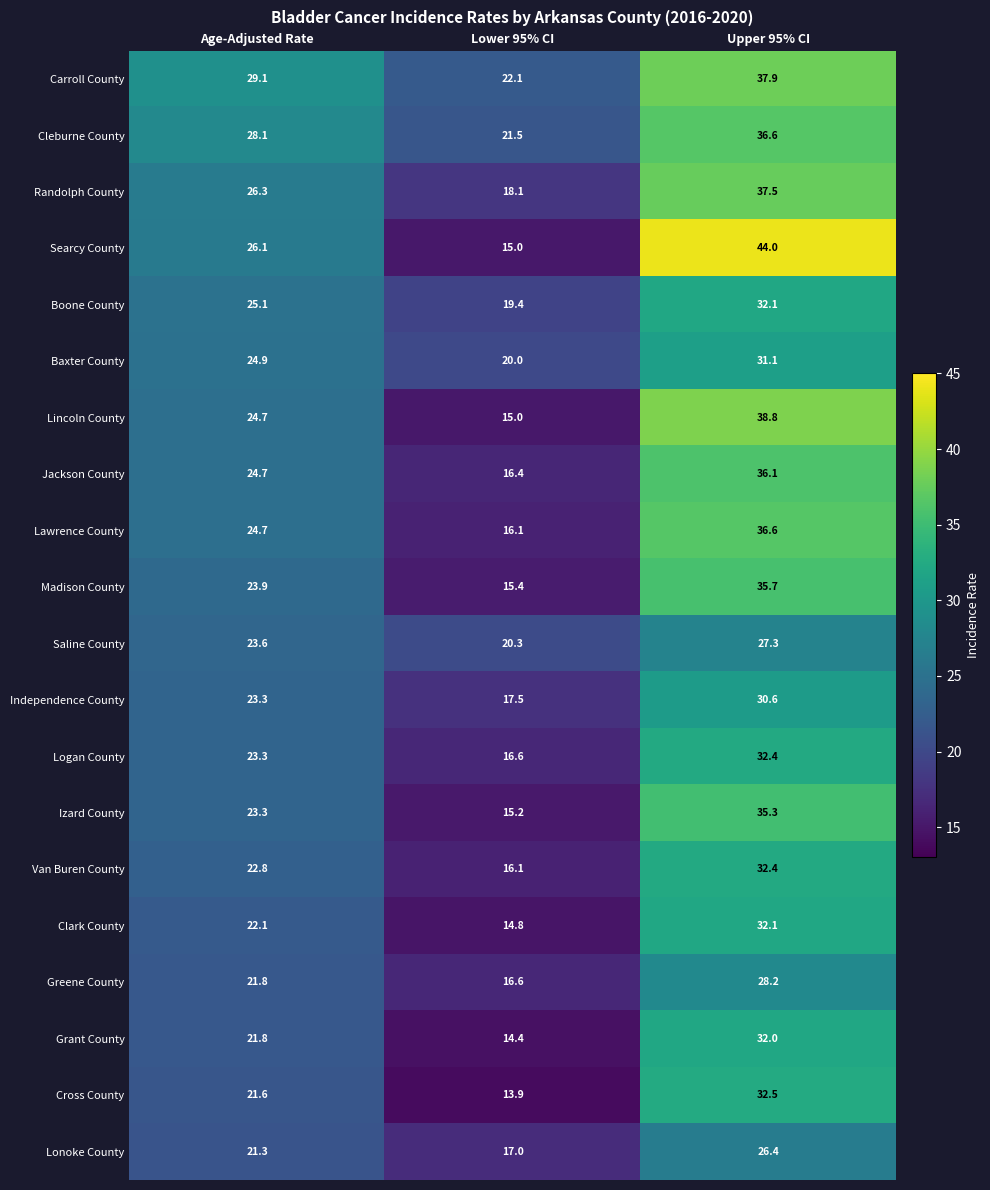

What is the difference between the maximum and second lowest values in the Boone County series?

7.0